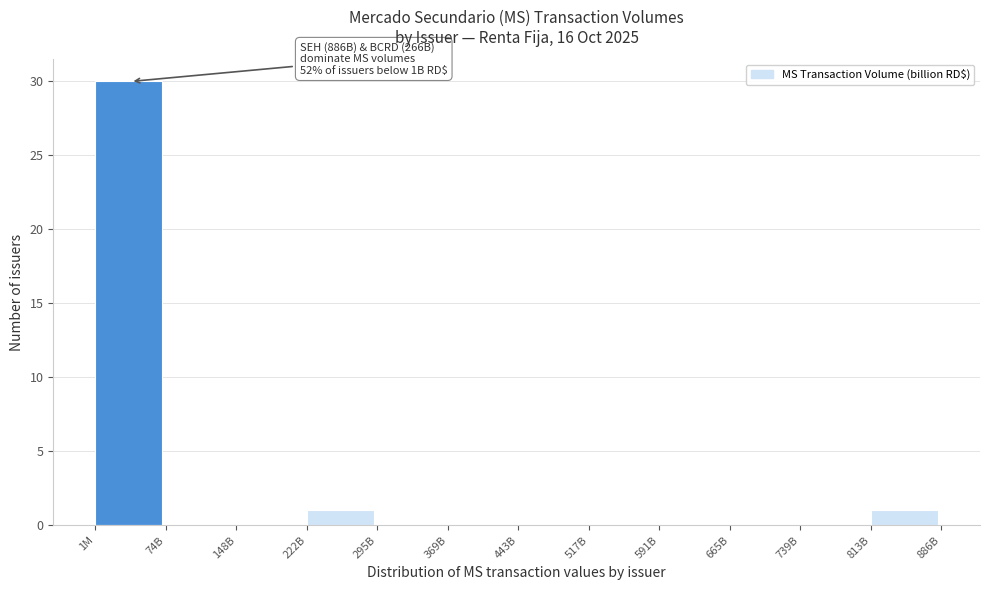

Reading left to right, transcribe all the data shown in this chart.

1M=30	74B=0	148B=0	222B=1	295B=0	369B=0	443B=0	517B=0	591B=0	665B=0	739B=0	813B=1